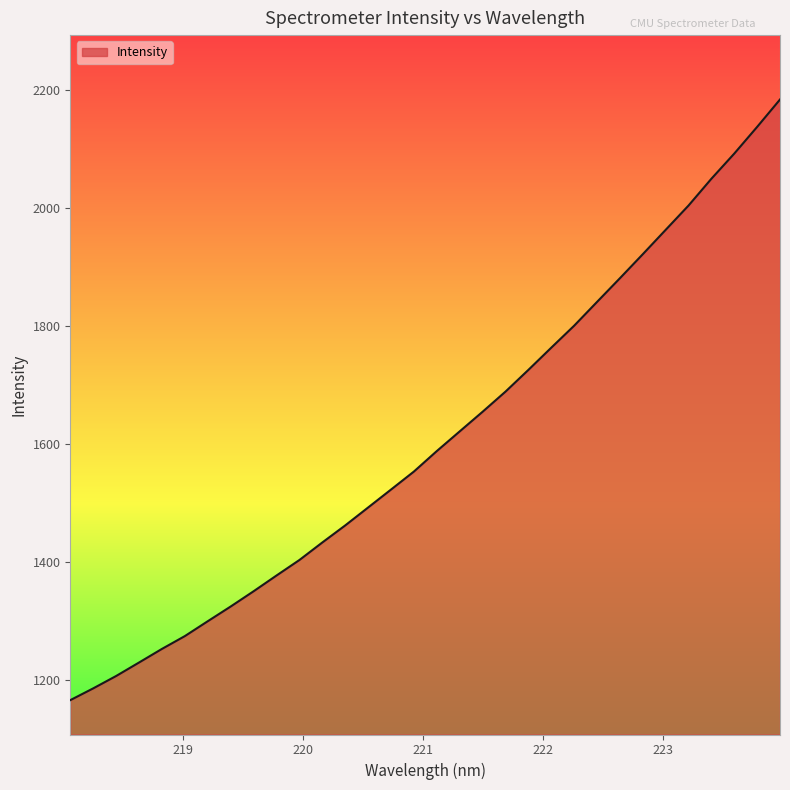

What is the sum of all values?

51436.0